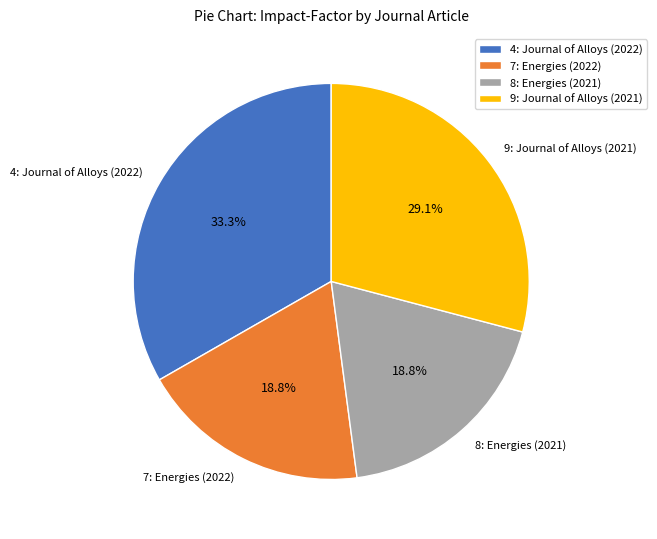

Approximately how many times larger is the value at 7: Energies (2022) compared to 4: Journal of Alloys (2022)?

0.6